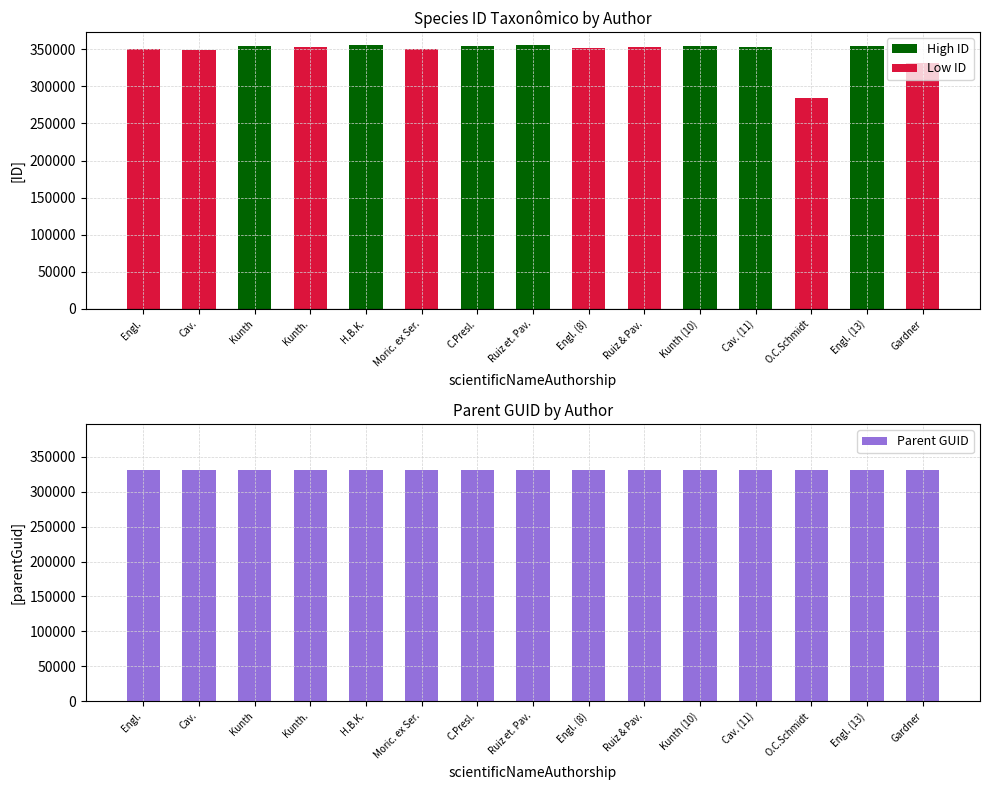

What is the difference between the highest and lowest values at Kunth.?

352987